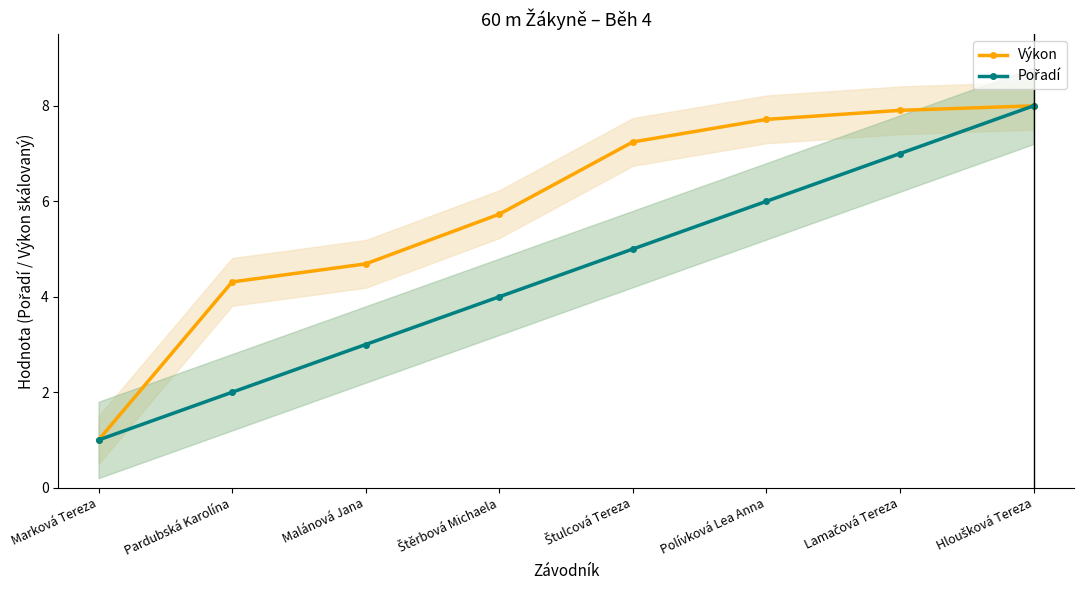

What is the difference between the highest and lowest values at Štěrbová Michaela?

1.7